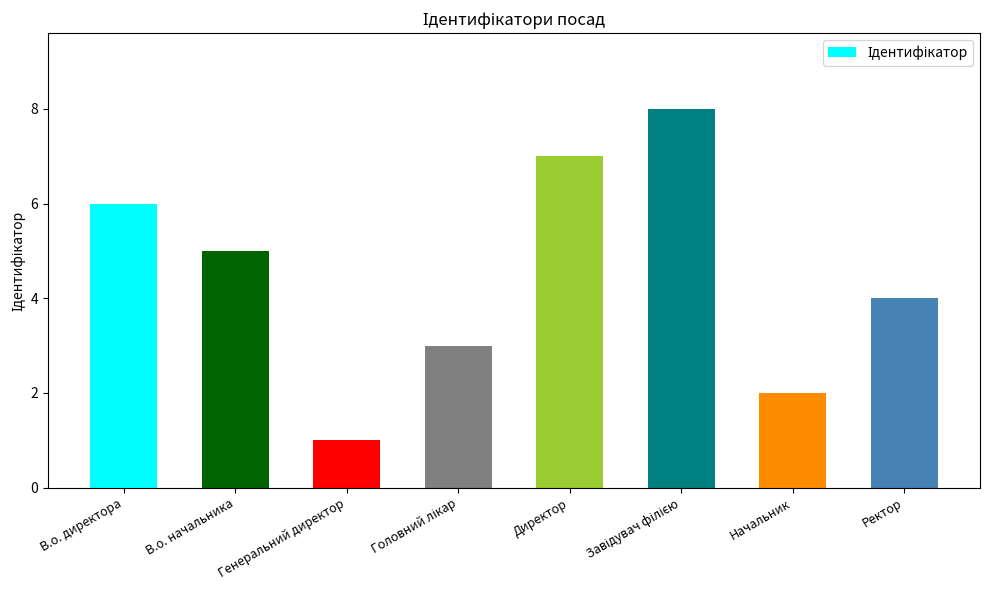

What is the difference between the maximum and minimum values?

7